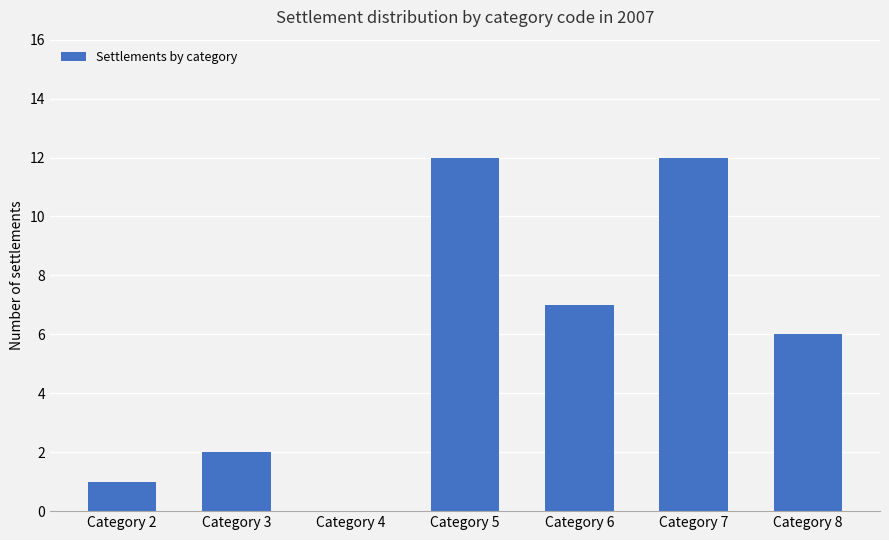

What is the maximum value shown in the chart?

12